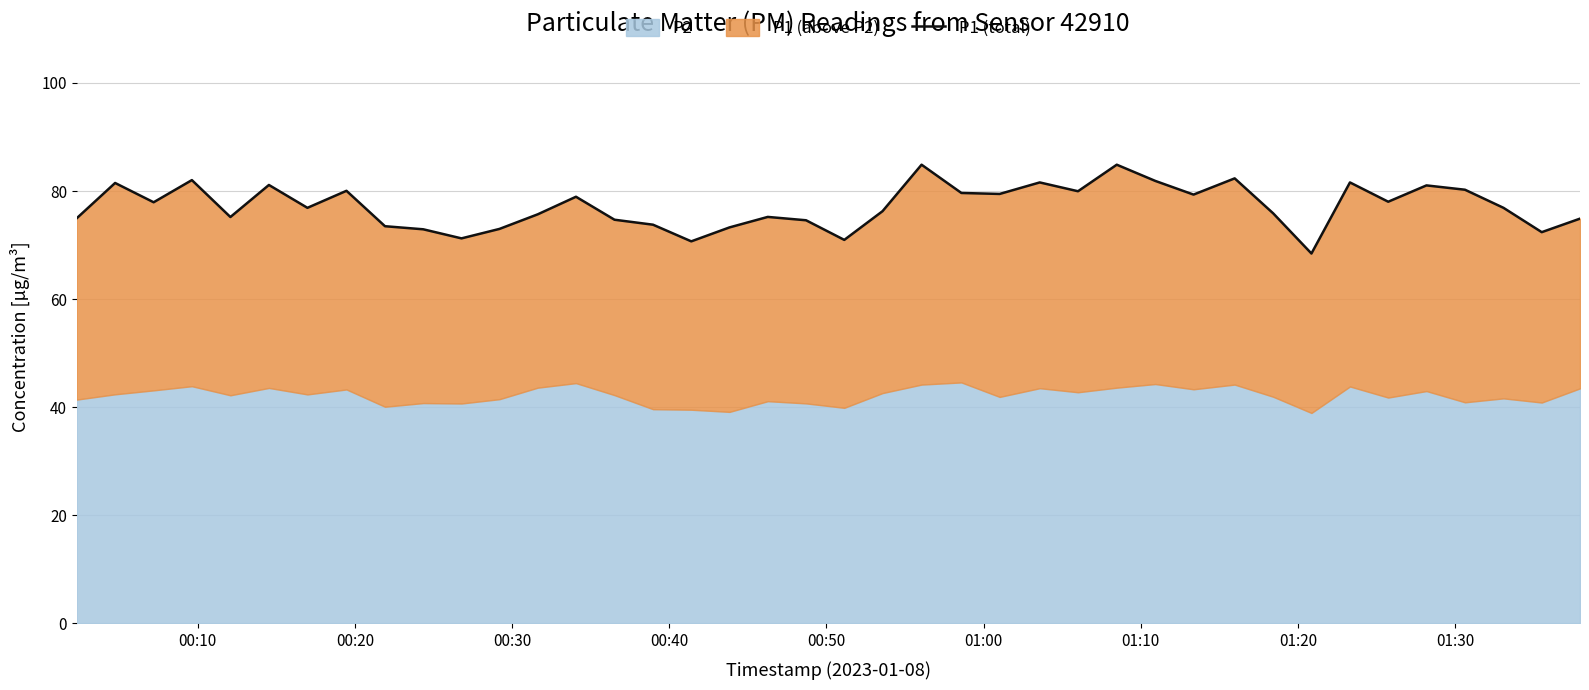

Reading right to left, transcribe all the data shown in this chart.

74.9	72.4	76.9	80.2	81.0	78.0	81.6	68.5	75.9	82.3	79.3	81.9	84.9	80.0	81.6	79.5	79.7	84.9	76.3	71.0	74.6	75.2	73.3	70.7	73.8	74.7	79.0	75.7	73.0	71.2	72.9	73.5	80.0	76.9	81.1	75.2	82.0	77.9	81.5	75.0